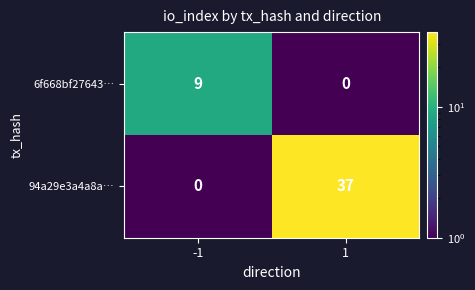

Which series has the widest spread of values?

94a29e3a4a8a…